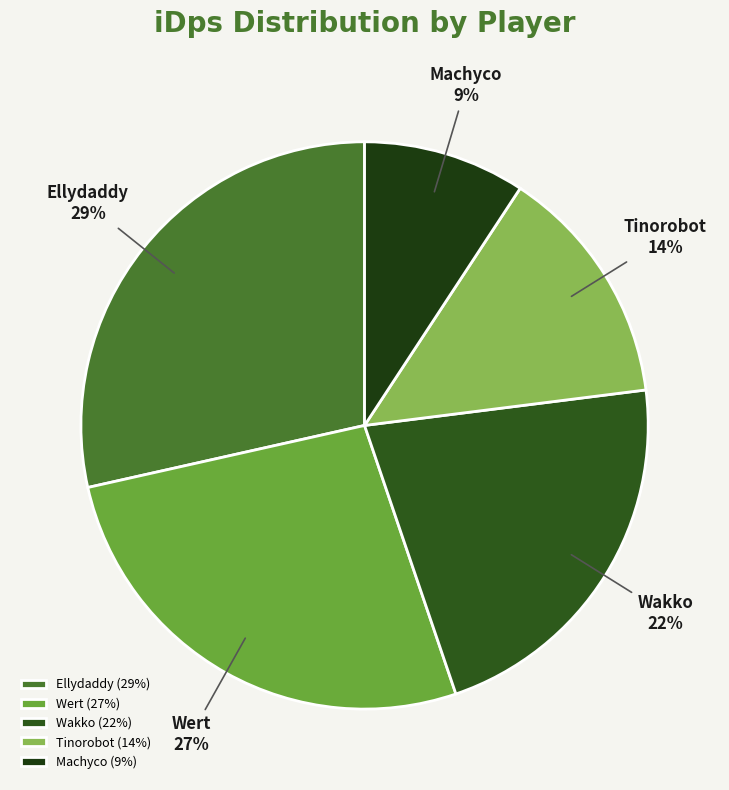

Is the sum of Machyco and Tinorobot greater than half?

No